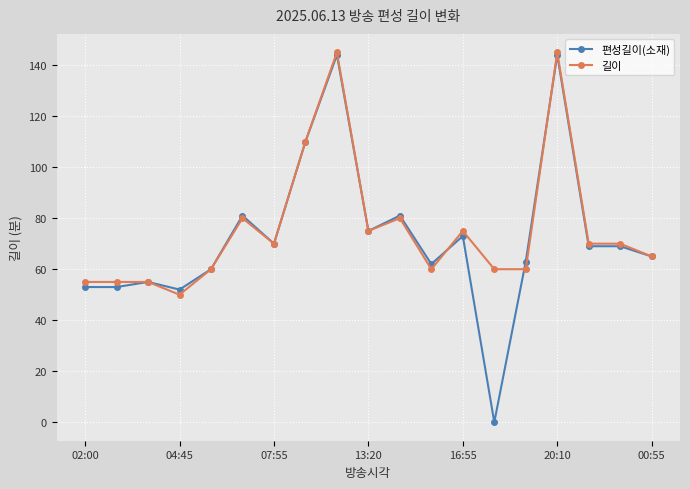

True or false: 편성길이(소재) has more than 1 points higher than both neighbors.

True